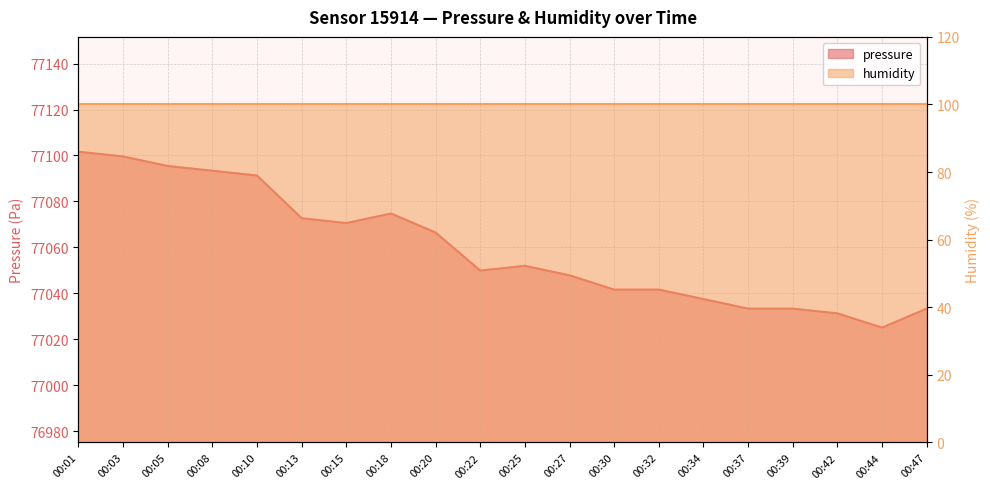

List the labels in order of value, largest first.

00:01, 00:03, 00:05, 00:08, 00:10, 00:18, 00:13, 00:15, 00:20, 00:25, 00:22, 00:27, 00:30, 00:32, 00:34, 00:37, 00:39, 00:47, 00:42, 00:44